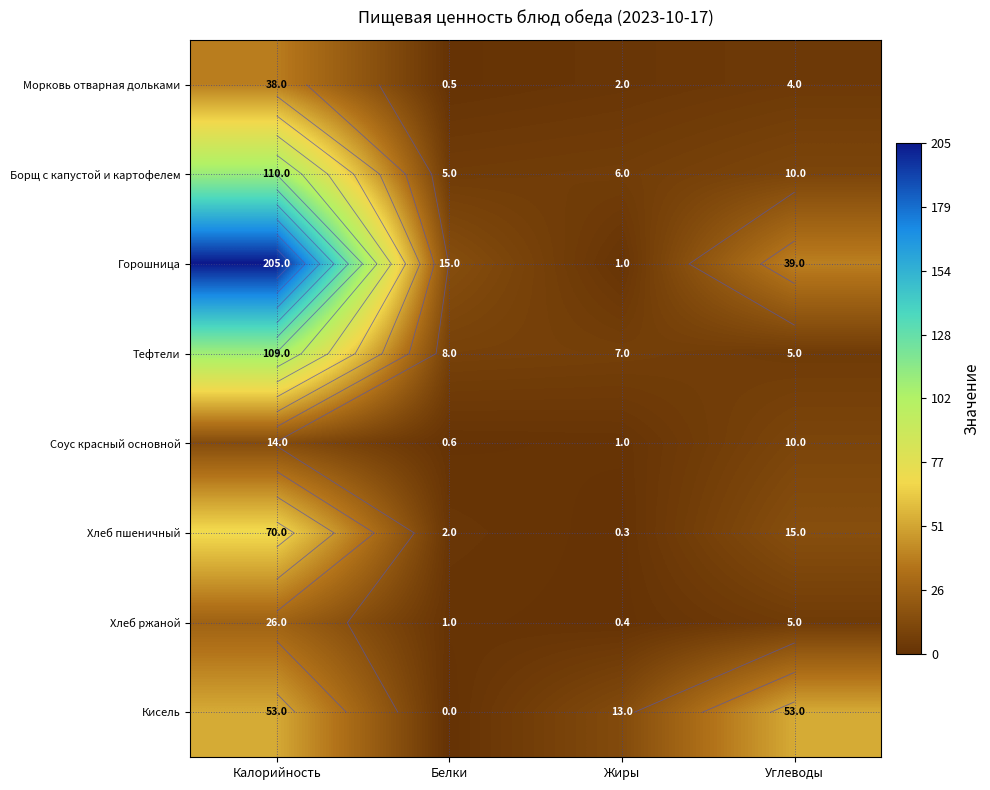

Read the Хлеб пшеничный value at Углеводы.

15.0